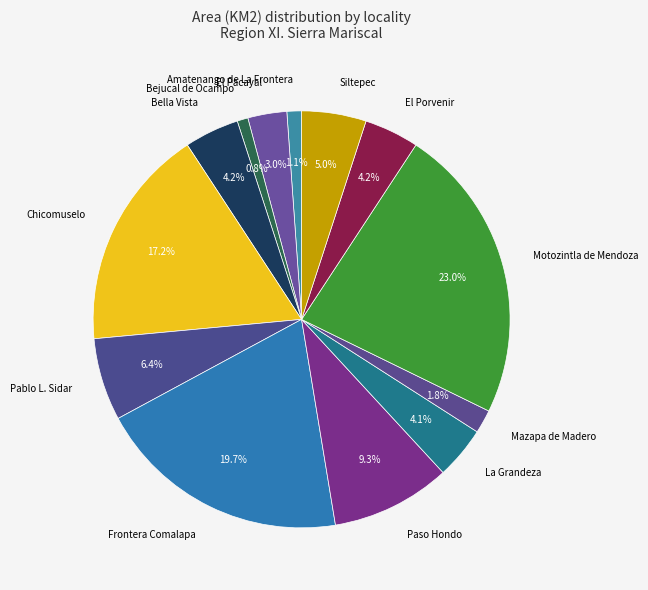

Which slice is the largest?

Motozintla de Mendoza